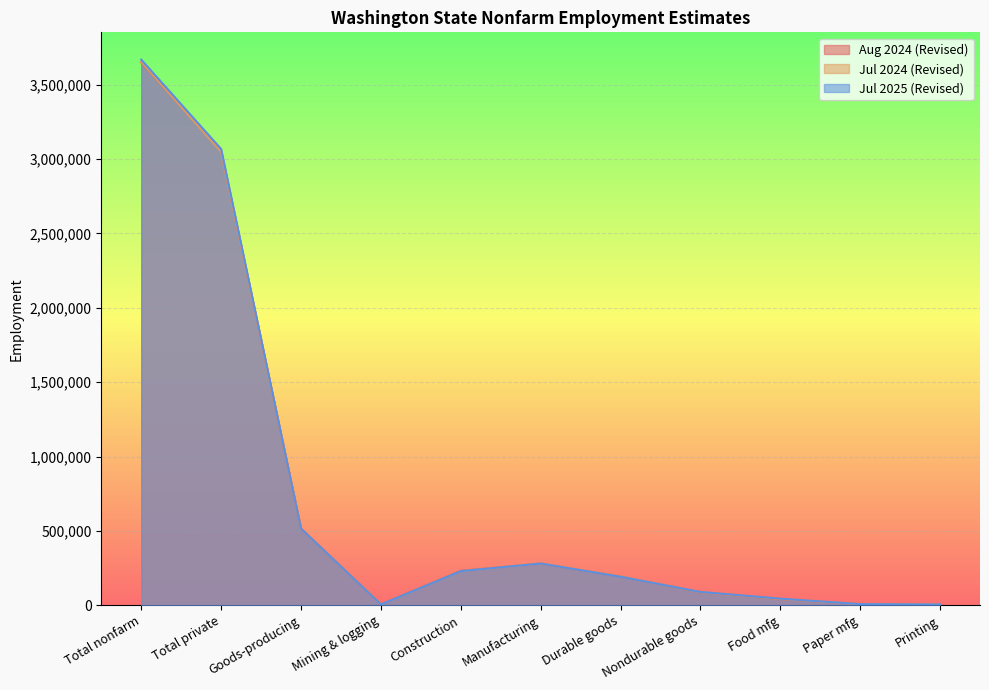

Reading left to right, list all the values displayed in this chart.

Aug 2024 (Revised): Total nonfarm=3650300	Total private=3056500	Goods-producing=516000	Mining & logging=5400	Construction=231000	Manufacturing=279600	Durable goods=192500	Nondurable goods=87100	Food mfg=41600	Paper mfg=7200	Printing=4800
Jul 2024 (Revised): Total nonfarm=3654500	Total private=3049300	Goods-producing=514800	Mining & logging=5400	Construction=228900	Manufacturing=280500	Durable goods=192700	Nondurable goods=87800	Food mfg=42300	Paper mfg=7300	Printing=4900
Jul 2025 (Revised): Total nonfarm=3669300	Total private=3068300	Goods-producing=514500	Mining & logging=5100	Construction=229000	Manufacturing=280400	Durable goods=191300	Nondurable goods=89100	Food mfg=44000	Paper mfg=7300	Printing=4800